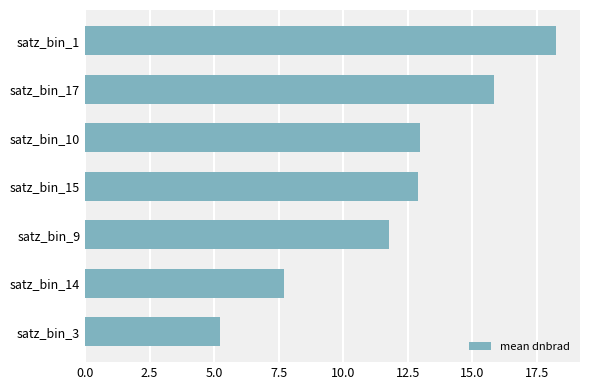

How many bars are there in total?

7